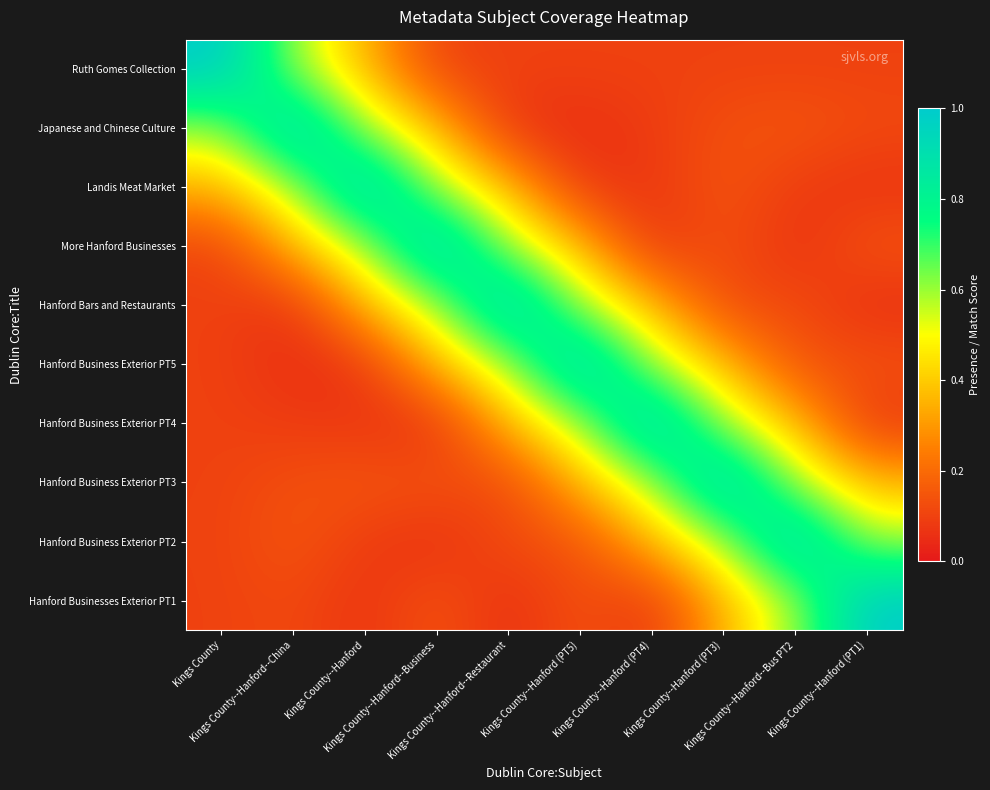

Reading left to right, transcribe all the data shown in this chart.

Ruth Gomes Collection: Kings County=1.0	Kings County--Hanford--China=0.6	Kings County--Hanford=0.3	Kings County--Hanford--Business=0.1	Kings County--Hanford--Restaurant=0.1	Kings County--Hanford (PT5)=0.1	Kings County--Hanford (PT4)=0.1	Kings County--Hanford (PT3)=0.1	Kings County--Hanford--Bus PT2=0.1	Kings County--Hanford (PT1)=0.1
Japanese and Chinese Culture: Kings County=0.6	Kings County--Hanford--China=1.0	Kings County--Hanford=0.6	Kings County--Hanford--Business=0.3	Kings County--Hanford--Restaurant=0.1	Kings County--Hanford (PT5)=0.1	Kings County--Hanford (PT4)=0.1	Kings County--Hanford (PT3)=0.1	Kings County--Hanford--Bus PT2=0.1	Kings County--Hanford (PT1)=0.1
Landis Meat Market: Kings County=0.3	Kings County--Hanford--China=0.6	Kings County--Hanford=1.0	Kings County--Hanford--Business=0.6	Kings County--Hanford--Restaurant=0.3	Kings County--Hanford (PT5)=0.1	Kings County--Hanford (PT4)=0.1	Kings County--Hanford (PT3)=0.1	Kings County--Hanford--Bus PT2=0.1	Kings County--Hanford (PT1)=0.1
More Hanford Businesses: Kings County=0.1	Kings County--Hanford--China=0.3	Kings County--Hanford=0.6	Kings County--Hanford--Business=1.0	Kings County--Hanford--Restaurant=0.6	Kings County--Hanford (PT5)=0.3	Kings County--Hanford (PT4)=0.1	Kings County--Hanford (PT3)=0.1	Kings County--Hanford--Bus PT2=0.1	Kings County--Hanford (PT1)=0.1
Hanford Bars and Restaurants: Kings County=0.1	Kings County--Hanford--China=0.1	Kings County--Hanford=0.3	Kings County--Hanford--Business=0.6	Kings County--Hanford--Restaurant=1.0	Kings County--Hanford (PT5)=0.6	Kings County--Hanford (PT4)=0.3	Kings County--Hanford (PT3)=0.1	Kings County--Hanford--Bus PT2=0.1	Kings County--Hanford (PT1)=0.1
Hanford Business Exterior PT5: Kings County=0.1	Kings County--Hanford--China=0.1	Kings County--Hanford=0.1	Kings County--Hanford--Business=0.3	Kings County--Hanford--Restaurant=0.6	Kings County--Hanford (PT5)=1.0	Kings County--Hanford (PT4)=0.6	Kings County--Hanford (PT3)=0.3	Kings County--Hanford--Bus PT2=0.1	Kings County--Hanford (PT1)=0.1
Hanford Business Exterior PT4: Kings County=0.1	Kings County--Hanford--China=0.1	Kings County--Hanford=0.1	Kings County--Hanford--Business=0.1	Kings County--Hanford--Restaurant=0.3	Kings County--Hanford (PT5)=0.6	Kings County--Hanford (PT4)=1.0	Kings County--Hanford (PT3)=0.6	Kings County--Hanford--Bus PT2=0.3	Kings County--Hanford (PT1)=0.1
Hanford Business Exterior PT3: Kings County=0.1	Kings County--Hanford--China=0.1	Kings County--Hanford=0.1	Kings County--Hanford--Business=0.1	Kings County--Hanford--Restaurant=0.1	Kings County--Hanford (PT5)=0.3	Kings County--Hanford (PT4)=0.6	Kings County--Hanford (PT3)=1.0	Kings County--Hanford--Bus PT2=0.6	Kings County--Hanford (PT1)=0.3
Hanford Business Exterior PT2: Kings County=0.1	Kings County--Hanford--China=0.1	Kings County--Hanford=0.1	Kings County--Hanford--Business=0.1	Kings County--Hanford--Restaurant=0.1	Kings County--Hanford (PT5)=0.1	Kings County--Hanford (PT4)=0.3	Kings County--Hanford (PT3)=0.6	Kings County--Hanford--Bus PT2=1.0	Kings County--Hanford (PT1)=0.6
Hanford Businesses Exterior PT1: Kings County=0.1	Kings County--Hanford--China=0.1	Kings County--Hanford=0.1	Kings County--Hanford--Business=0.1	Kings County--Hanford--Restaurant=0.1	Kings County--Hanford (PT5)=0.1	Kings County--Hanford (PT4)=0.1	Kings County--Hanford (PT3)=0.3	Kings County--Hanford--Bus PT2=0.6	Kings County--Hanford (PT1)=1.0